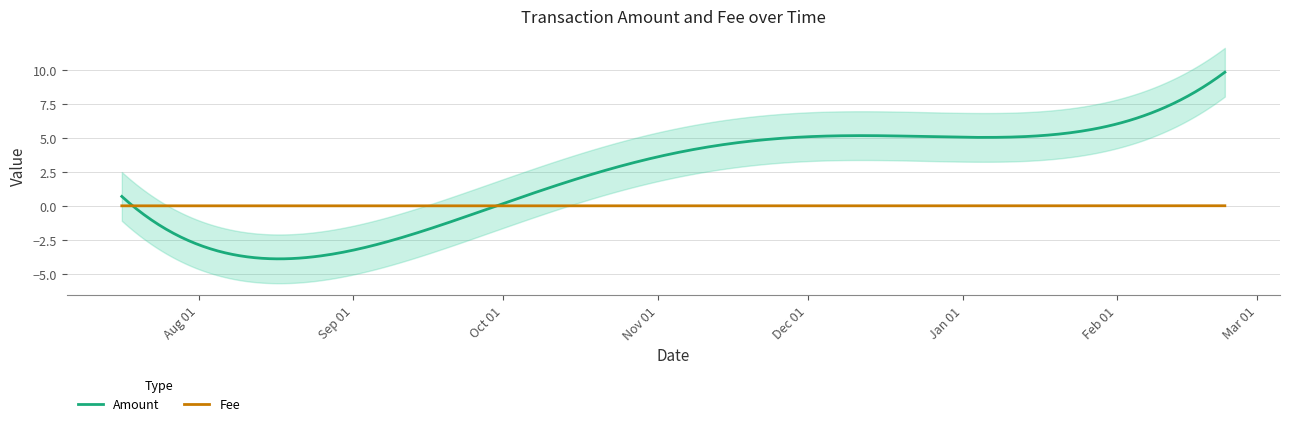

At which label is Fee closest to 0?

2021-07-16 18:01:15